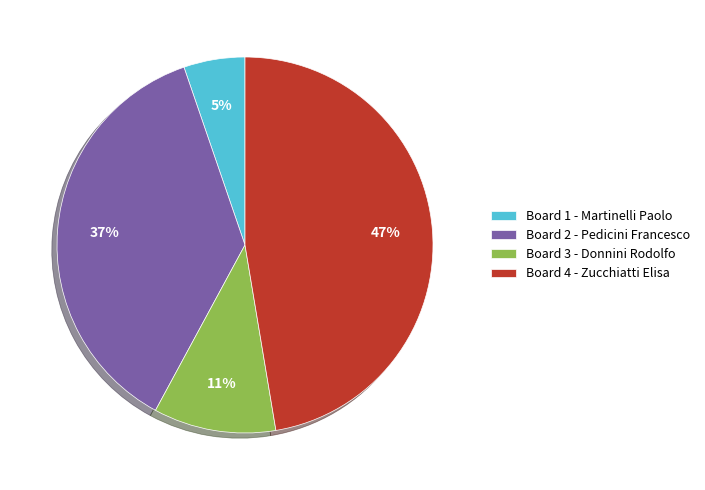

How many segments does this pie chart have?

4